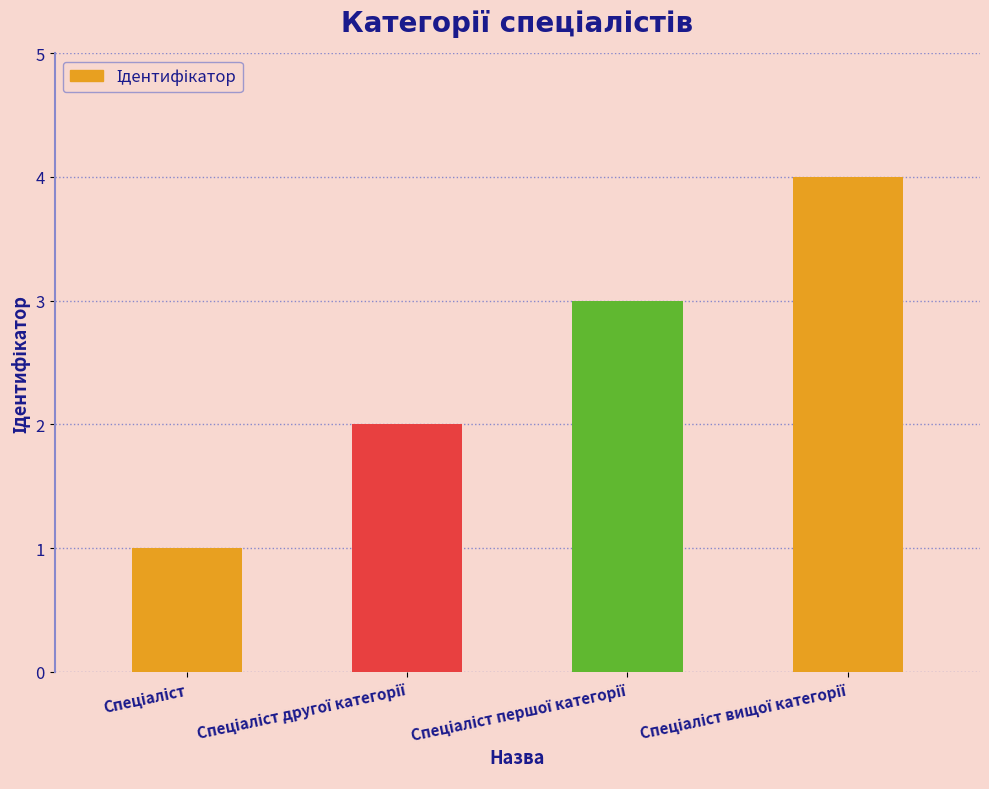

What is the difference between the maximum and minimum values?

3